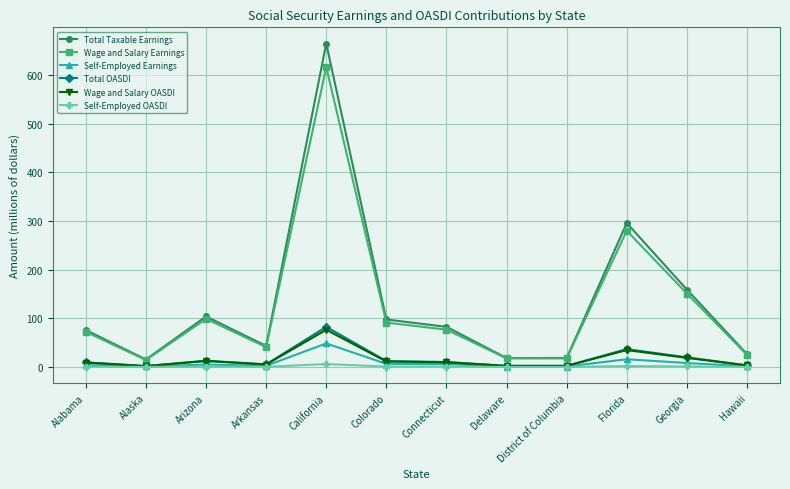

What is the label of the 7th point from the left?

Connecticut